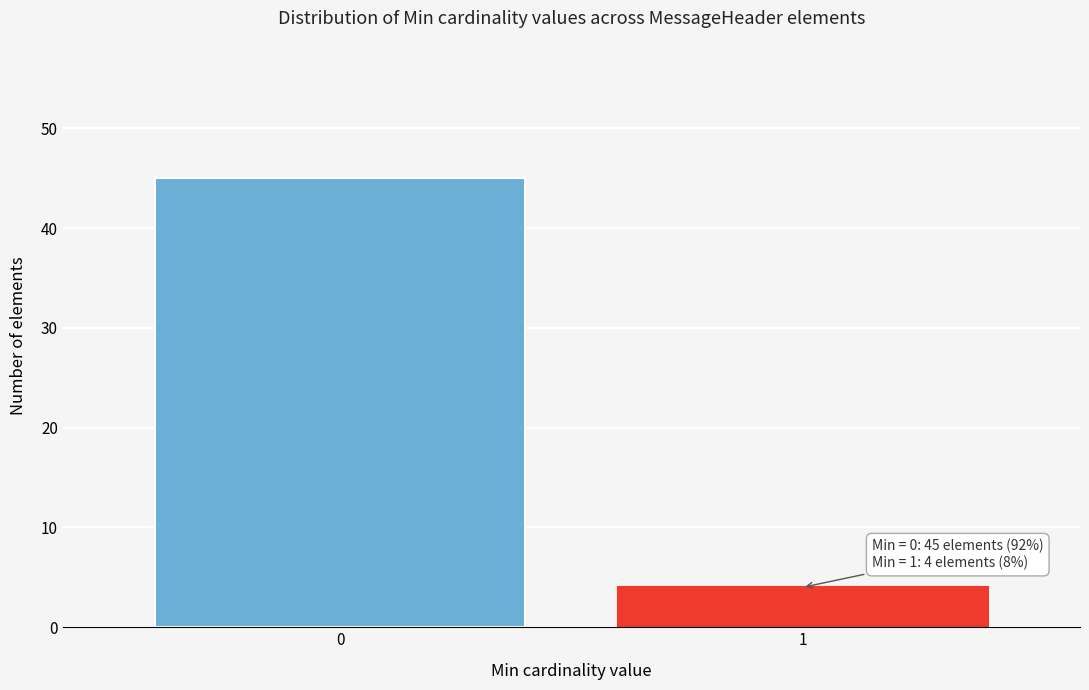

Reading left to right, what are all the values shown in this chart?

0=45	1=4